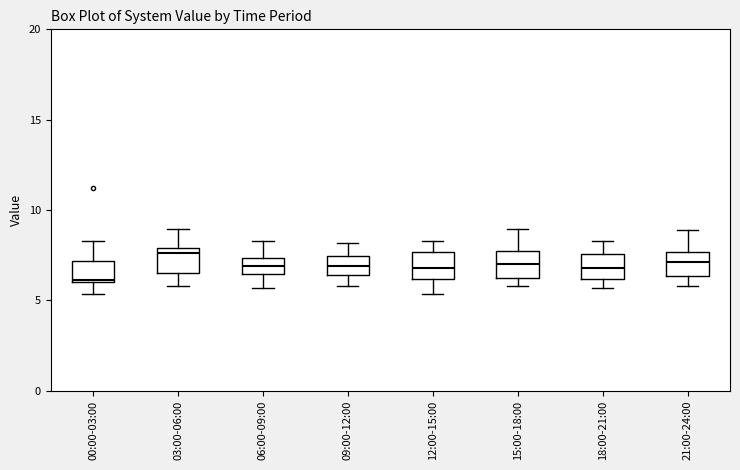

Reading left to right, read every box against the y-axis: the position of its median line, the range the box covers, and the ends of its whiskers. The values are not printed on the chart, so give them approximately, as read against the axis.

00:00-03:00: median 6.0, box 6.0 to 7.0, whiskers 5.5 to 8.5
03:00-06:00: median 7.5, box 6.5 to 8.0, whiskers 6.0 to 9.0
06:00-09:00: median 7.0, box 6.5 to 7.5, whiskers 5.5 to 8.5
09:00-12:00: median 7.0, box 6.5 to 7.5, whiskers 6.0 to 8.0
12:00-15:00: median 7.0, box 6.0 to 7.5, whiskers 5.5 to 8.5
15:00-18:00: median 7.0, box 6.5 to 8.0, whiskers 6.0 to 9.0
18:00-21:00: median 7.0, box 6.0 to 7.5, whiskers 5.5 to 8.5
21:00-24:00: median 7.0, box 6.5 to 7.5, whiskers 6.0 to 9.0